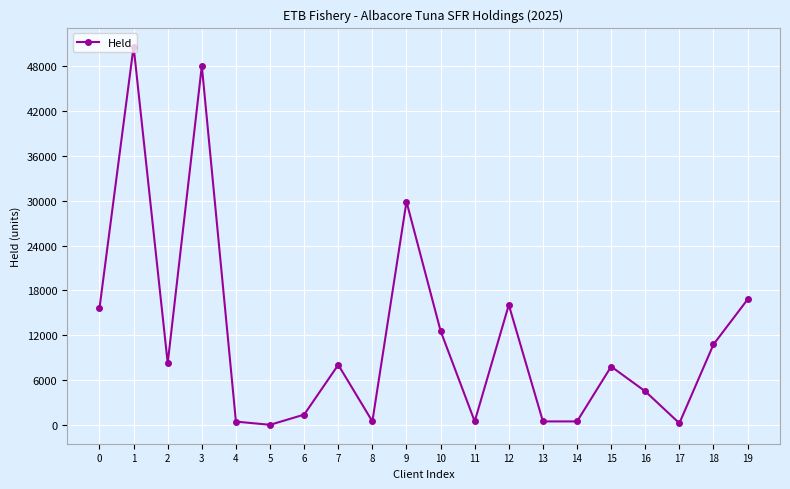

What is the difference between the maximum and minimum values?

50641